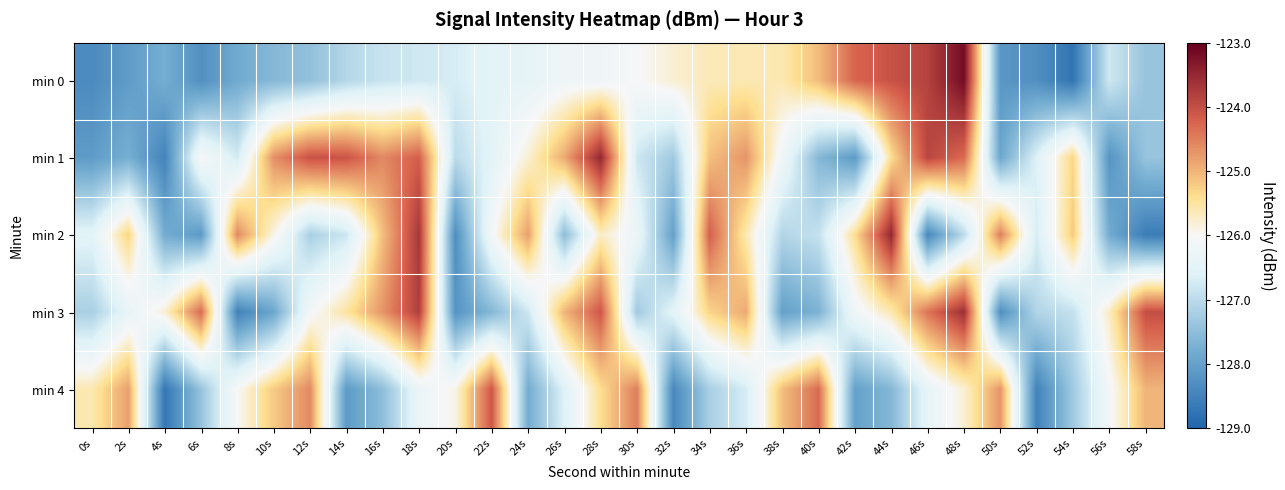

At which category does the chart reach its minimum across all series?

54s